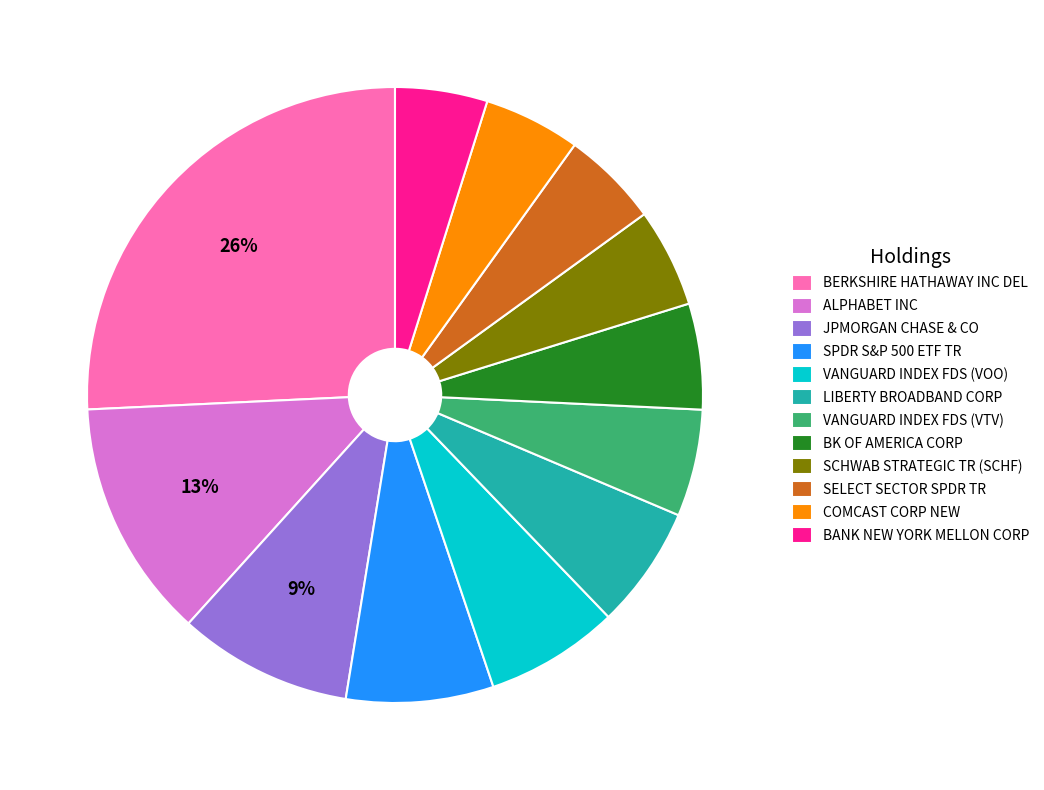

The SCHWAB STRATEGIC TR (SCHF) slice represents 1% of the pie. True or false?

False